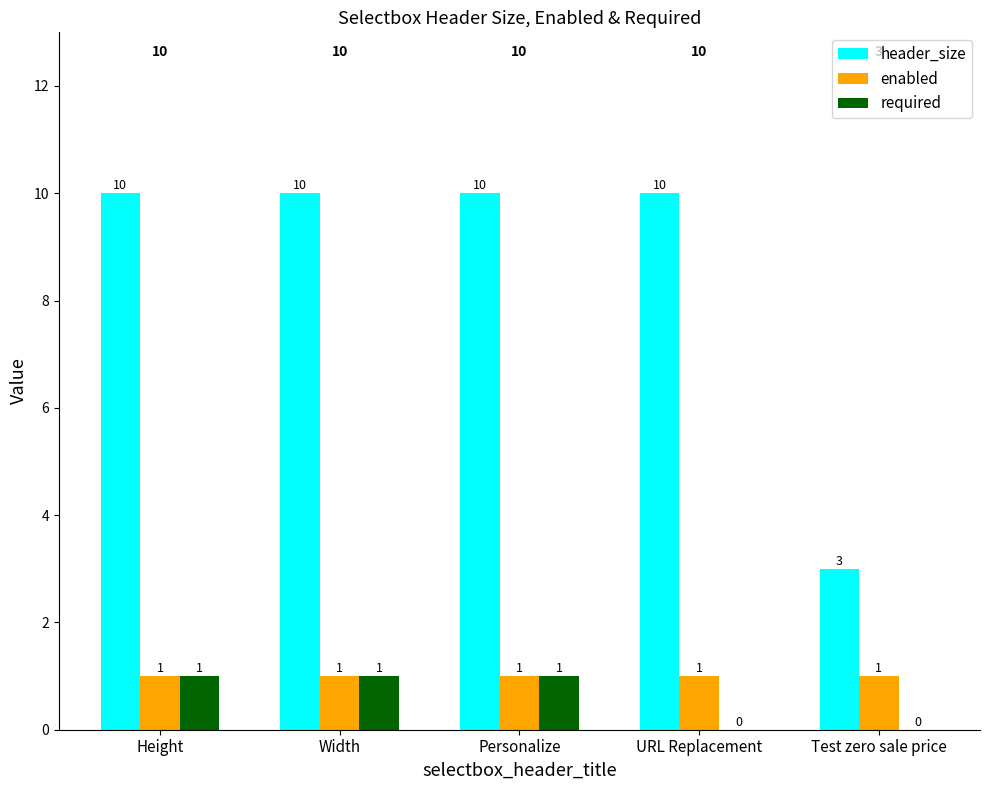

What is the approximate value of header_size at Width?

10